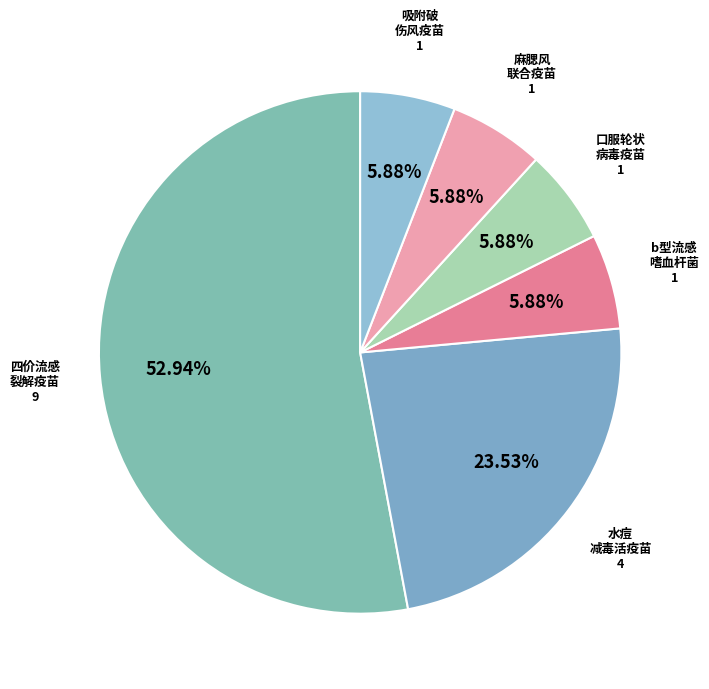

Which category has the biggest portion of the pie?

四价流感病毒裂解疫苗